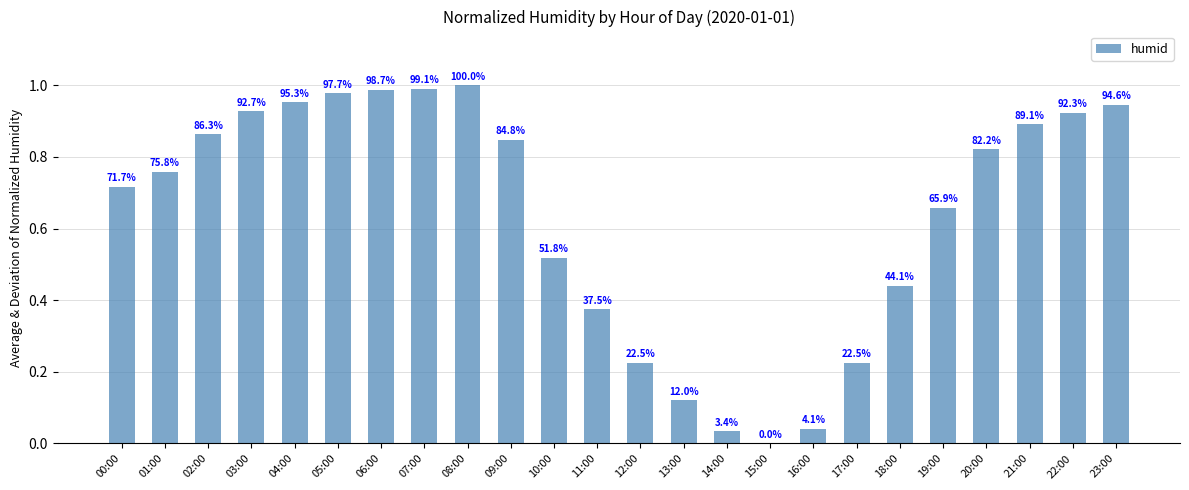

What is the difference between the values at 01:00 and 06:00?

0.2